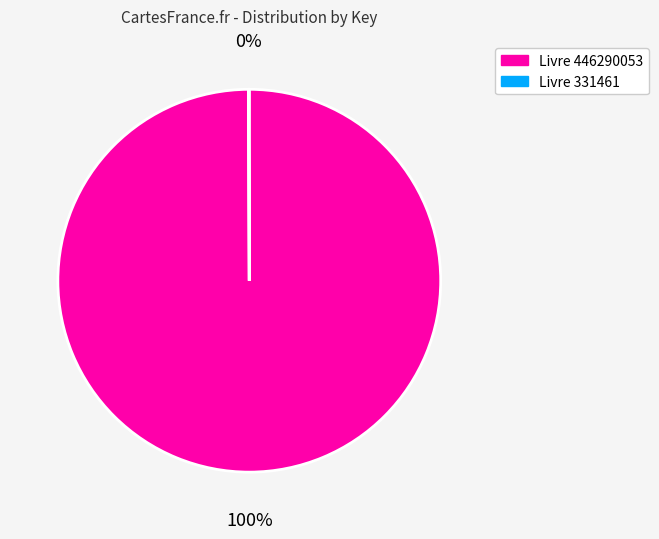

To the nearest percent, what percentage of the pie is Livre 446290053?

100%